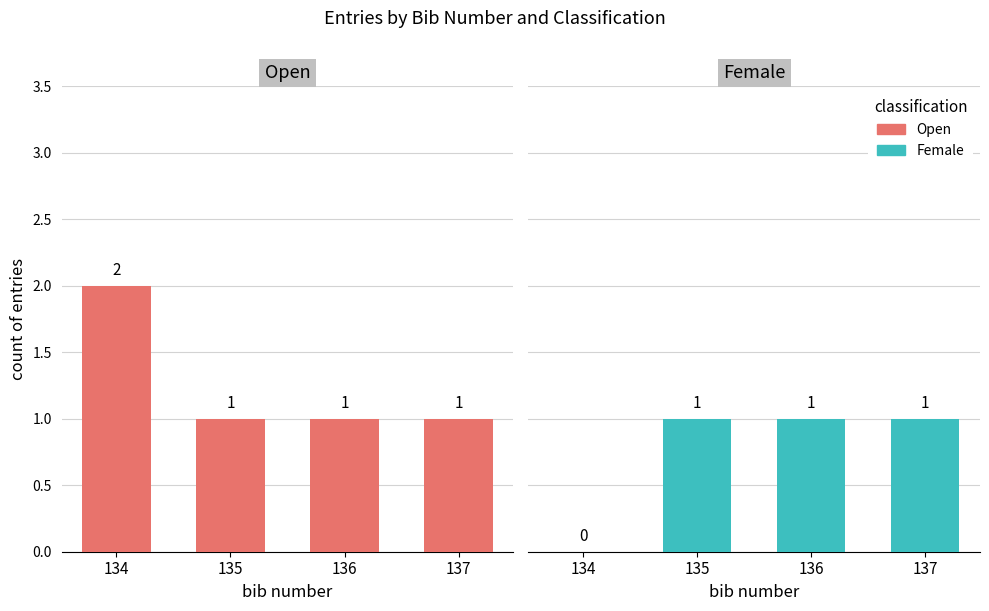

What is the minimum value for Open?

1